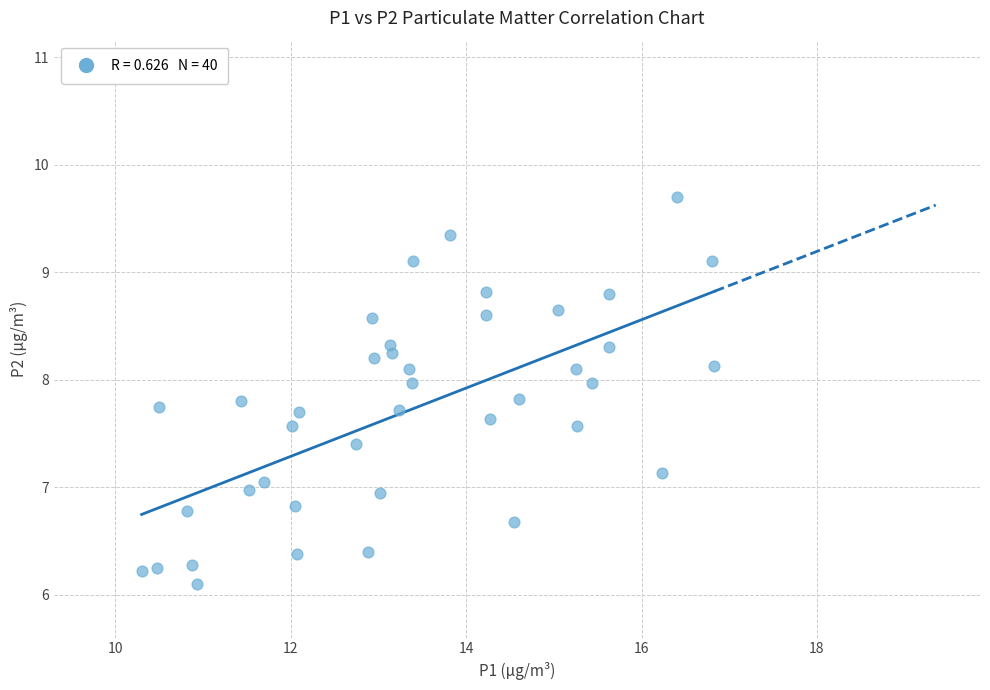

What is the range of X values (max minus min)?

6.5